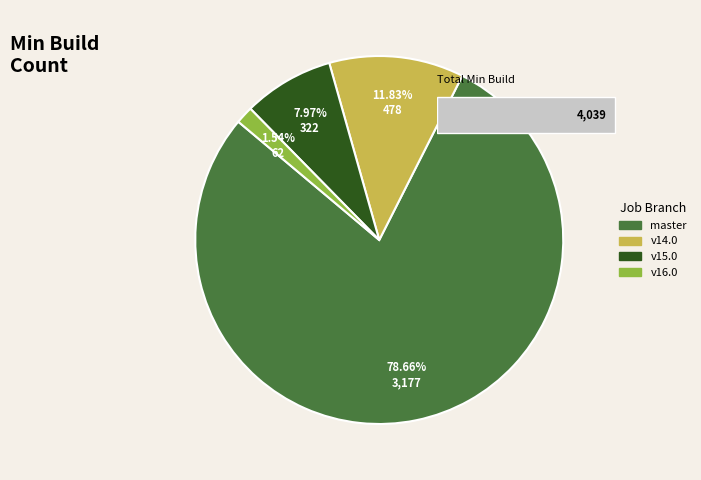

To the nearest percent, what is the average slice percentage?

25%